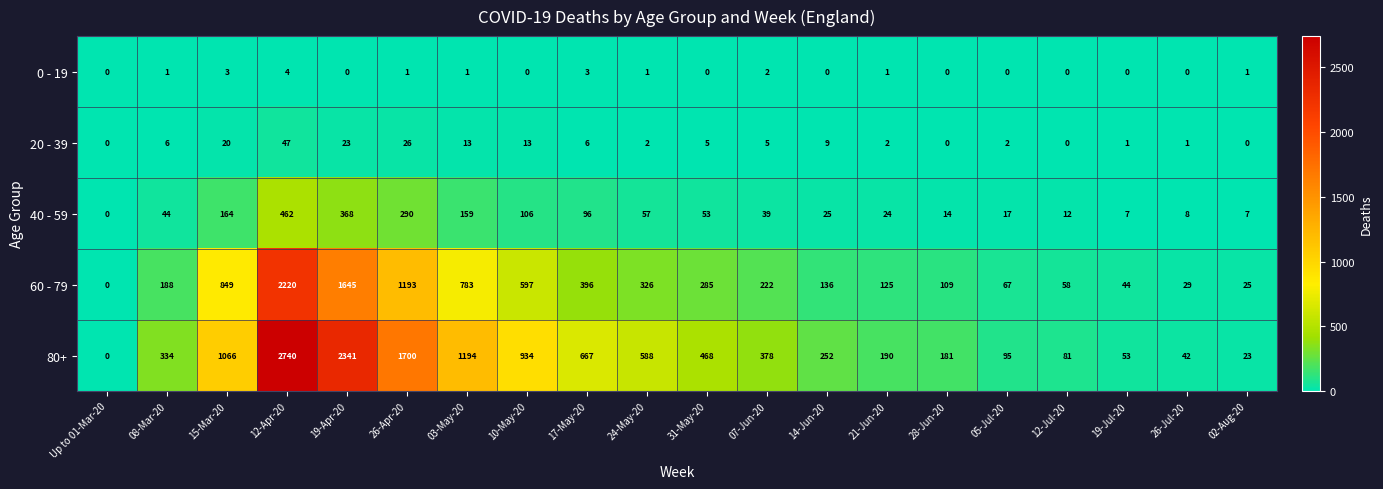

Count the number of data series in this chart.

5